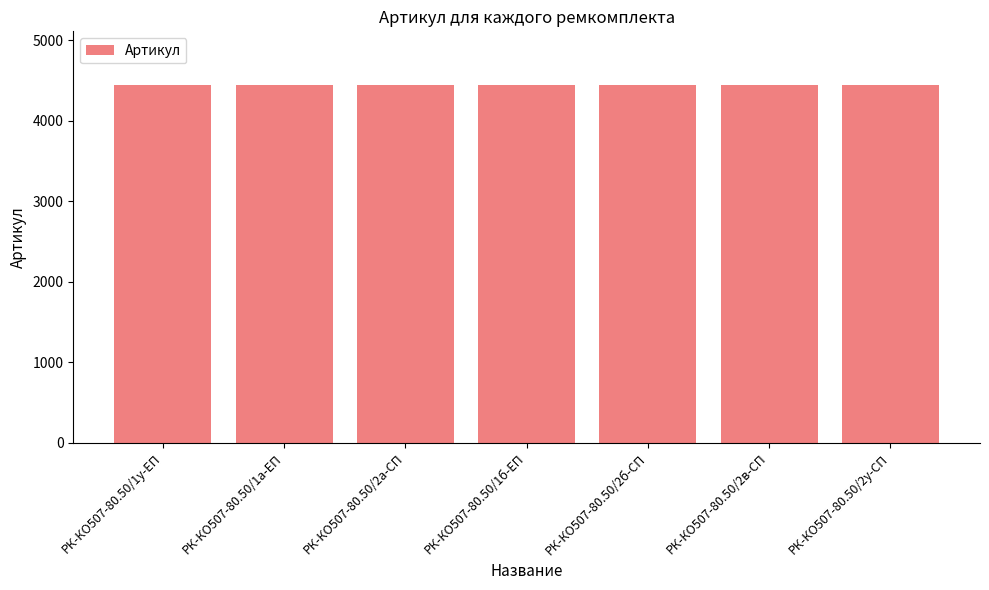

What is the value of the 5th bar from the left?

4444